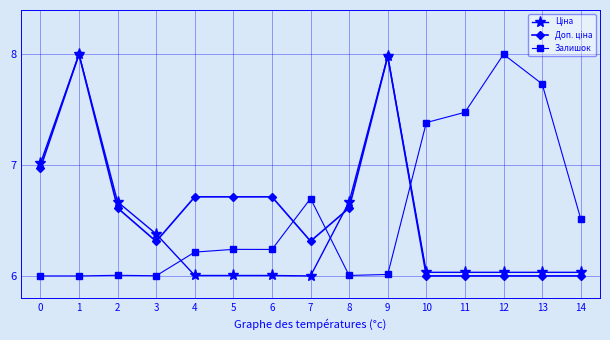

What is the sum of all Залишок values?

98.5